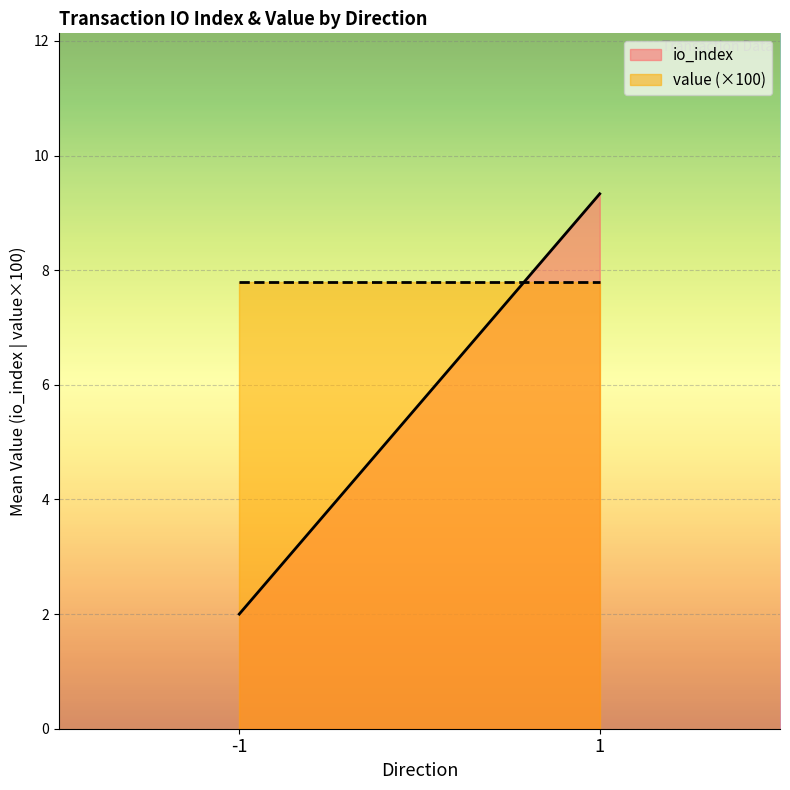

What is the average value of the io_index series?

5.7